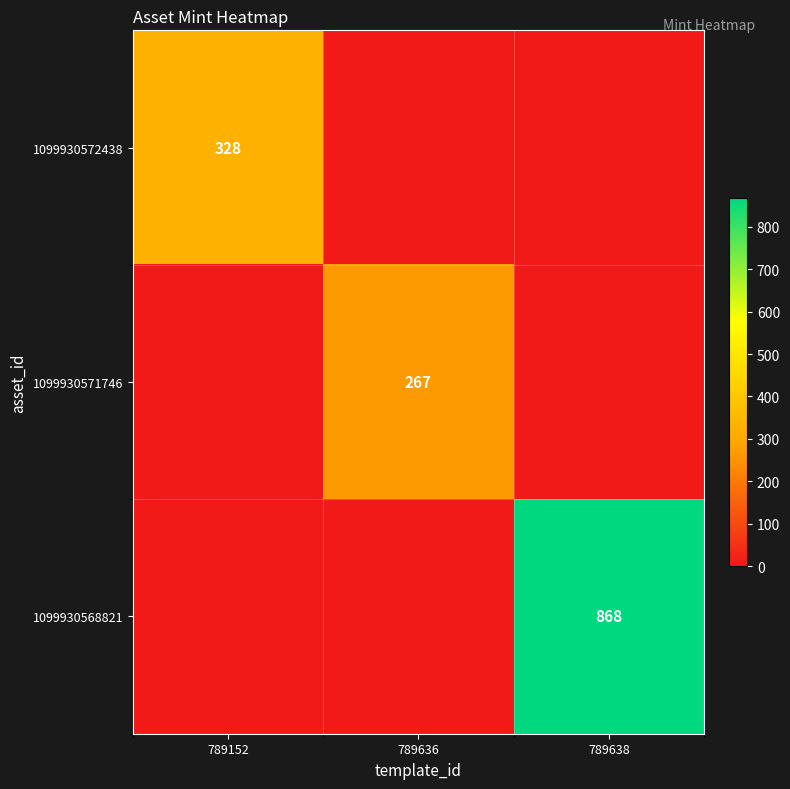

The 1099930568821 series shows 868 at 789638. True or false?

True